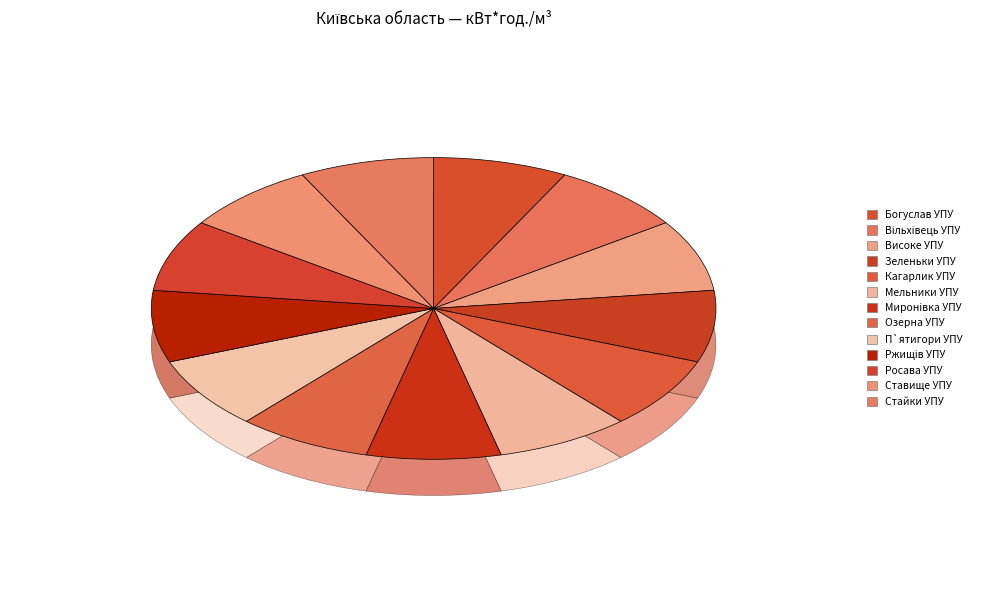

Is it true that Кагарлик УПУ is 14% of the pie?

False